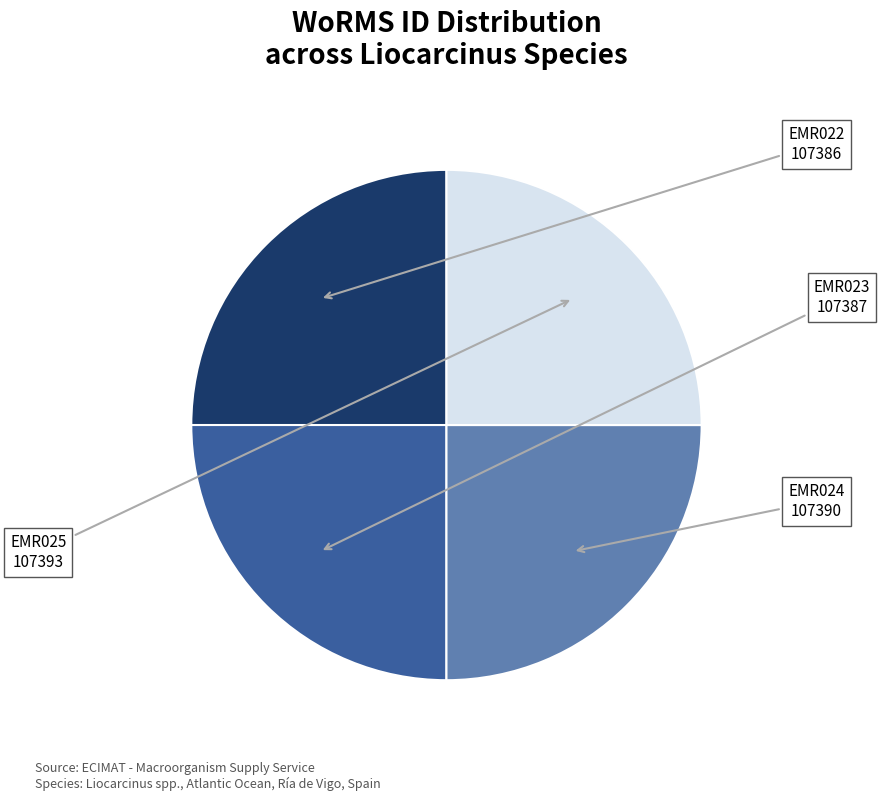

Is there any slice that represents more than half of the pie?

No